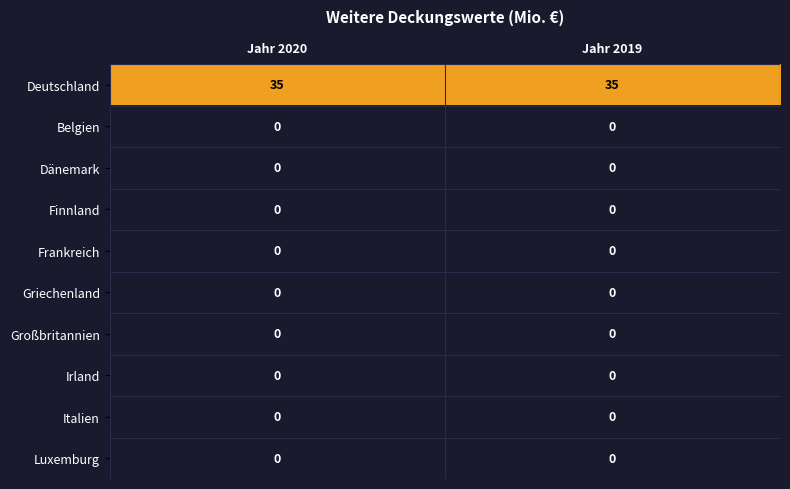

Reading left to right, what are all the values shown in this chart?

Deutschland: 35	35
Belgien: 0	0
Dänemark: 0	0
Finnland: 0	0
Frankreich: 0	0
Griechenland: 0	0
Großbritannien: 0	0
Irland: 0	0
Italien: 0	0
Luxemburg: 0	0